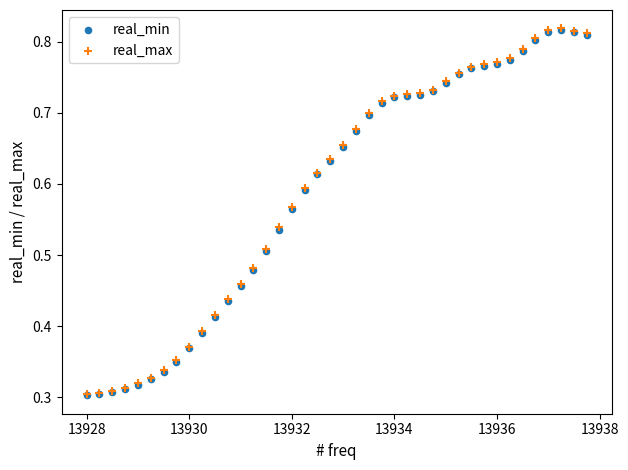

What are all the series names shown in the legend?

real_min, real_max